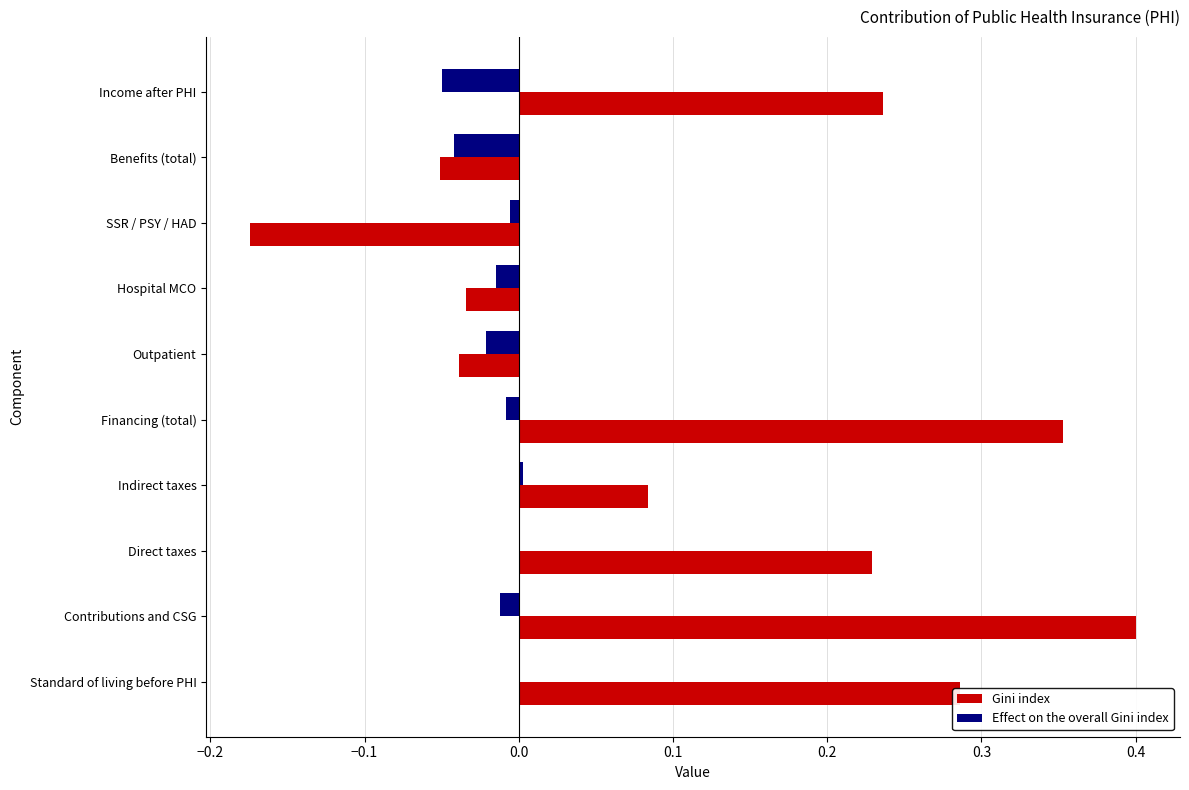

Is the value of Effect on the overall Gini index at Standard of living before PHI greater than the value of Gini index at SSR / PSY / HAD?

Yes